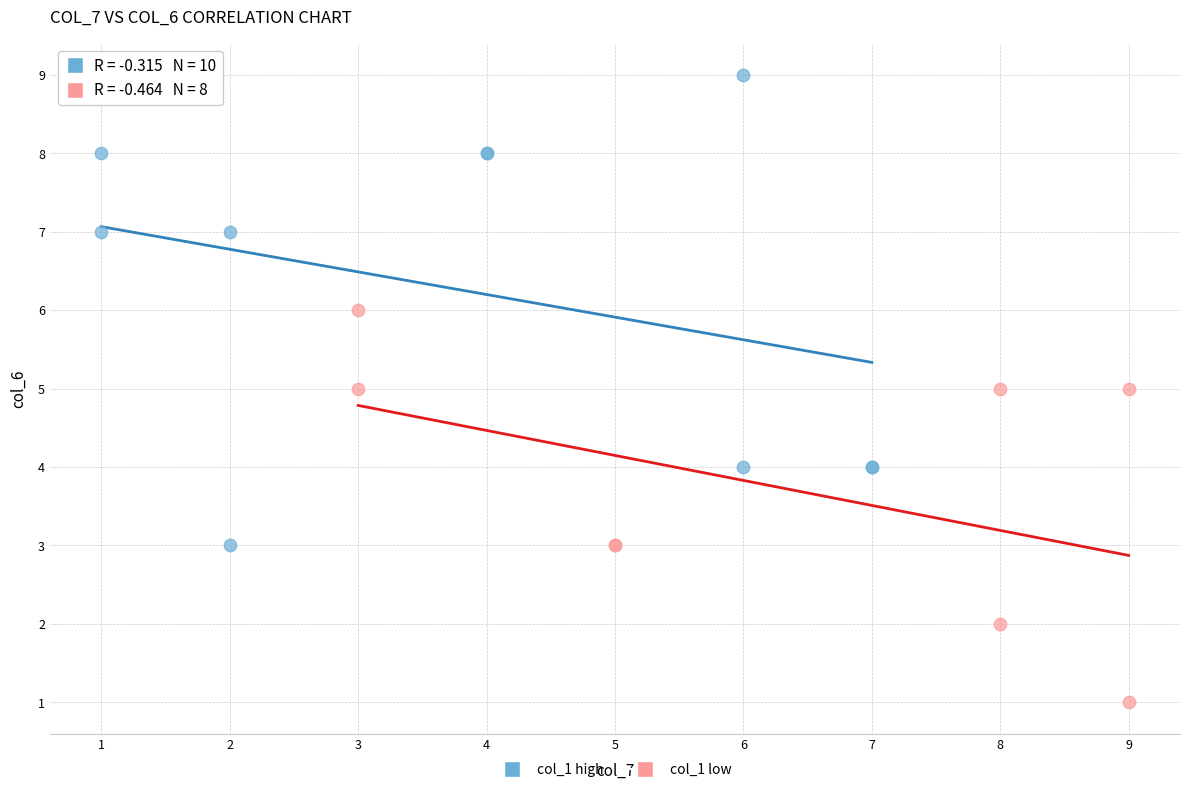

Which series reaches the maximum Y coordinate?

col_1 high